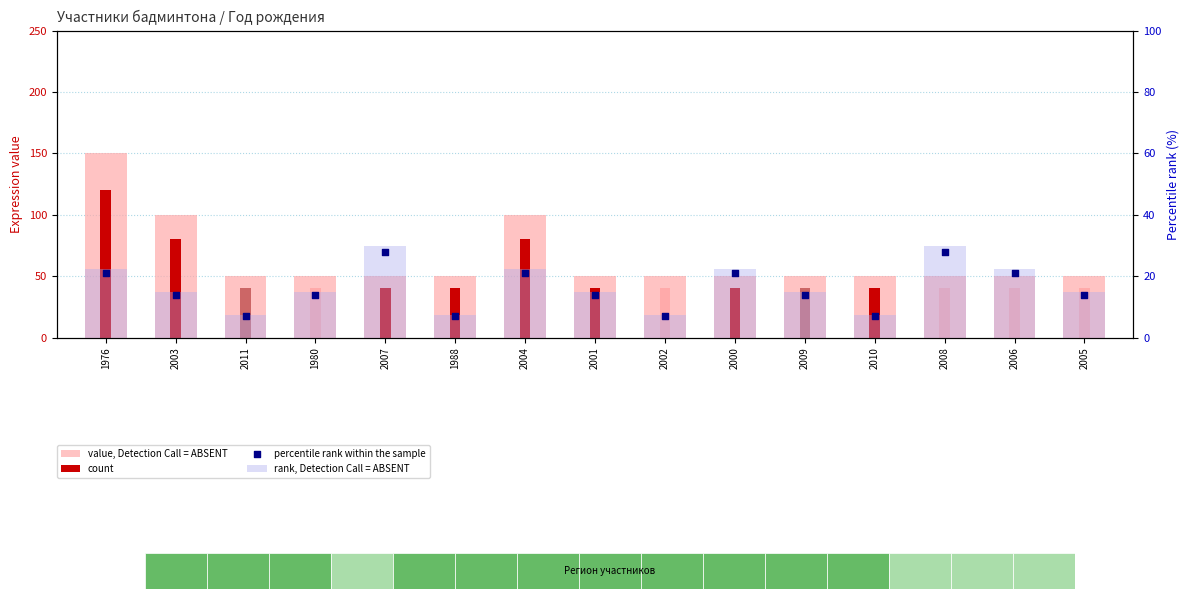

Which series reaches the minimum Y coordinate?

rank, Detection Call = ABSENT